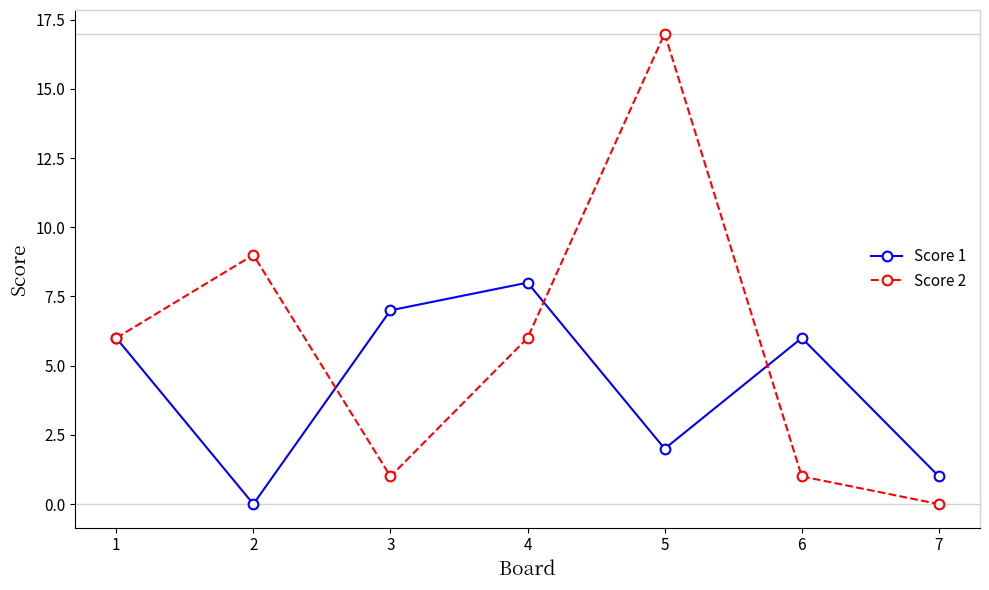

Which series has the largest range (max minus min)?

Score 2